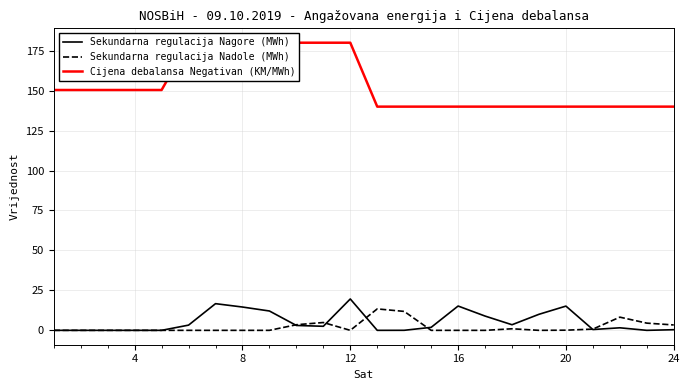

Which series has the largest range (max minus min)?

Cijena debalansa Negativan (KM/MWh)